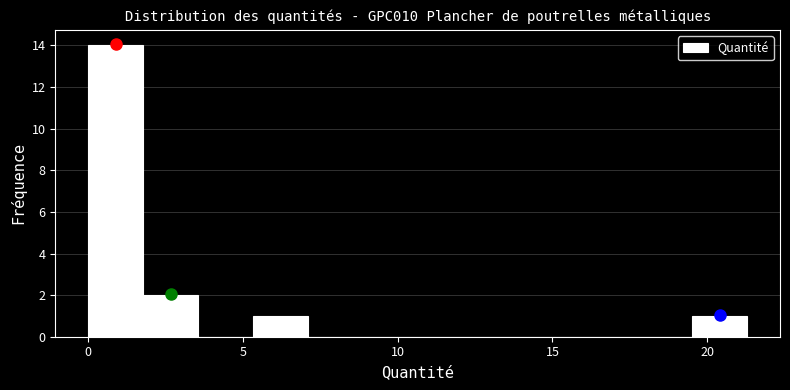

Read against the x-axis, roughly where is the centre of the tallest bar?

1.0